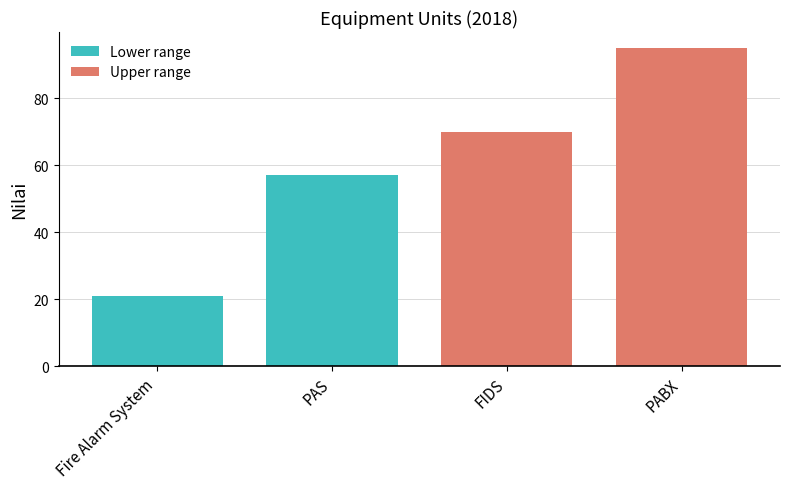

True or false: the data shows 70 at FIDS.

True